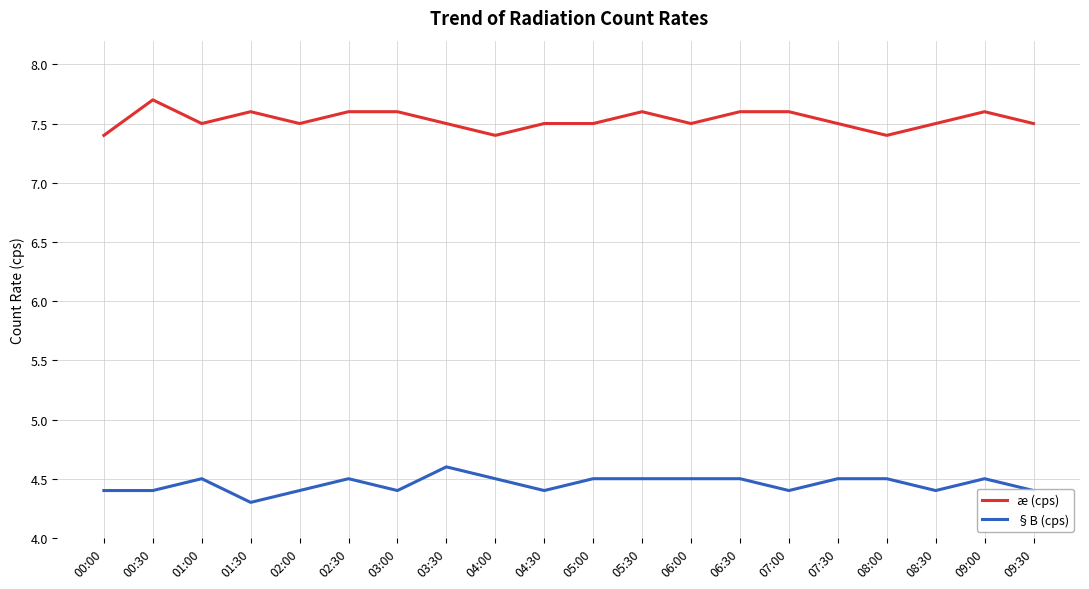

What position from the right is 06:30?

7